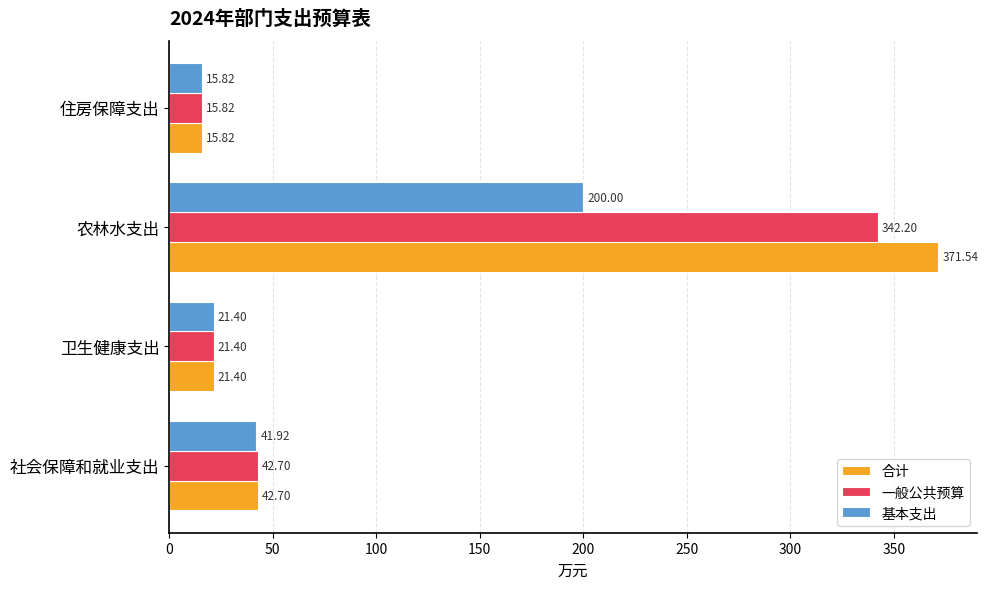

Rank the categories by 一般公共预算 value from highest to lowest.

农林水支出, 社会保障和就业支出, 卫生健康支出, 住房保障支出